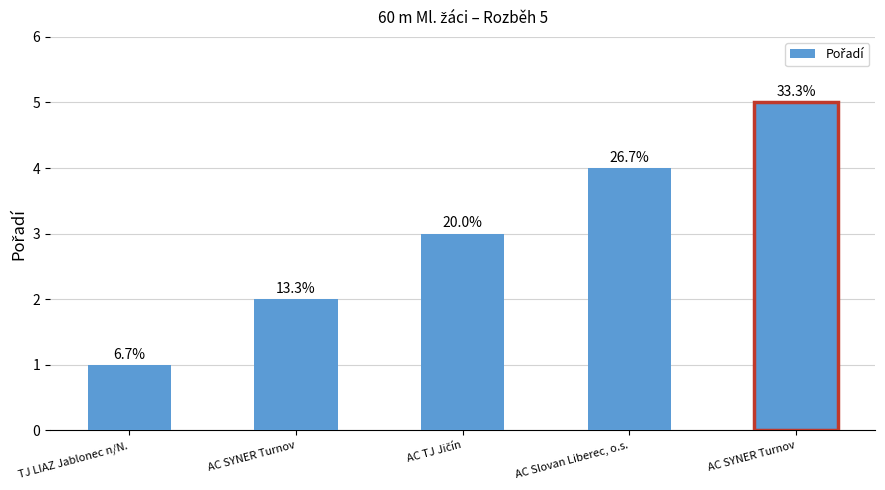

True or false: the data shows 7 at AC SYNER Turnov.

False